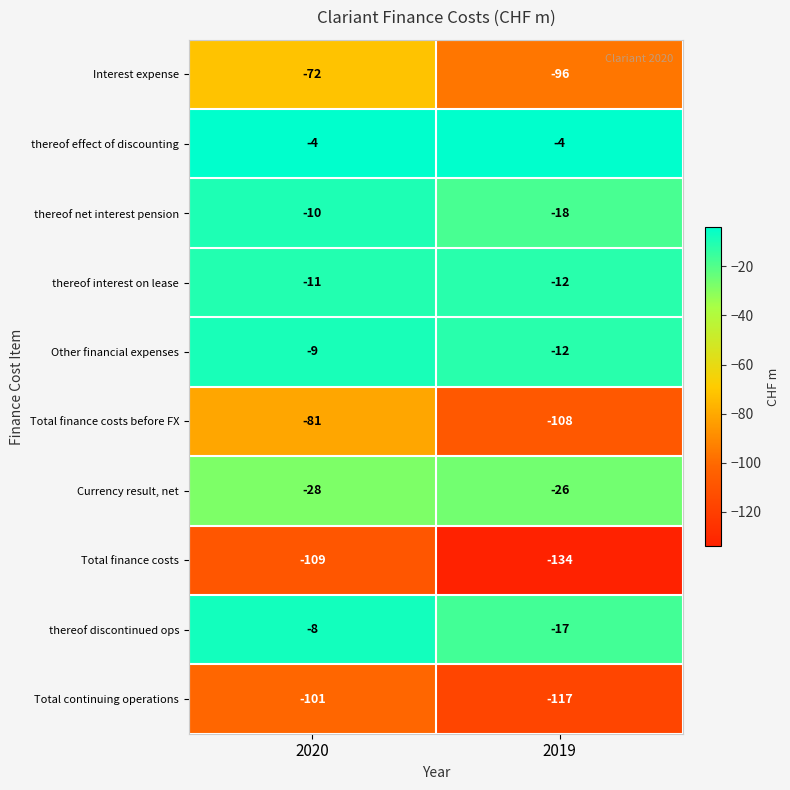

What is the total value across all series at 2019?

-544